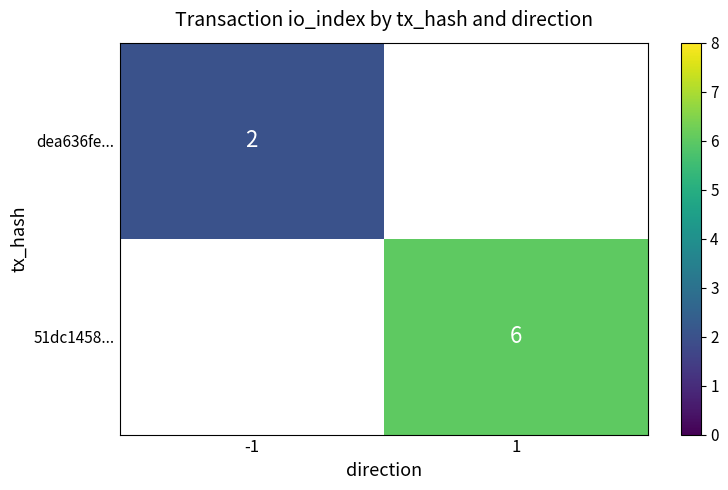

The 51dc1458... series shows 6 at 1. True or false?

True